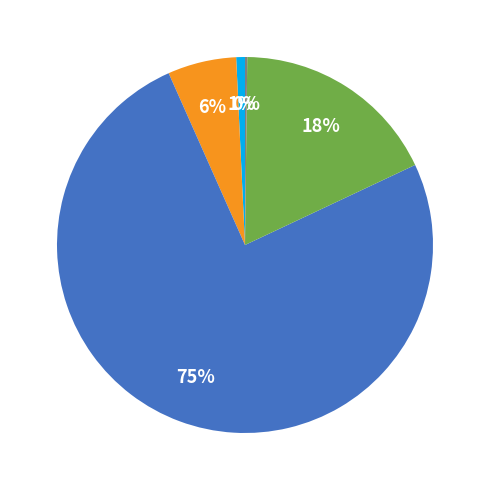

To the nearest percent, what is the difference between the largest and smallest slice percentages?

75%